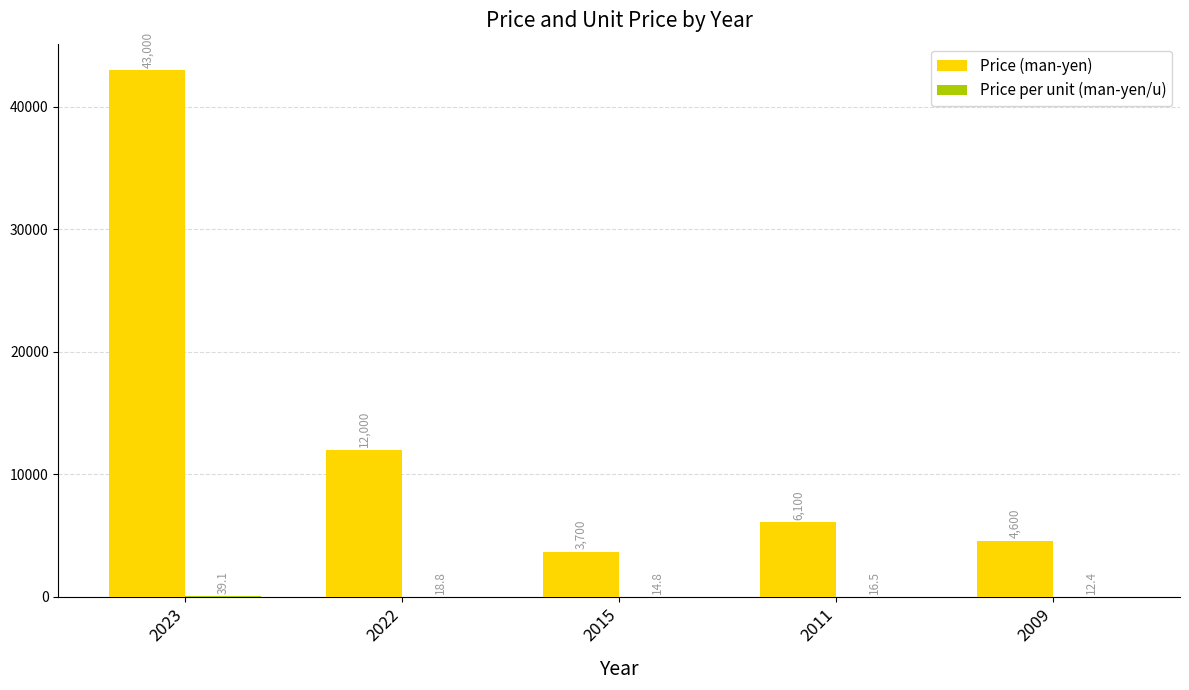

What is the highest value of the Price (man-yen) series?

43000.0